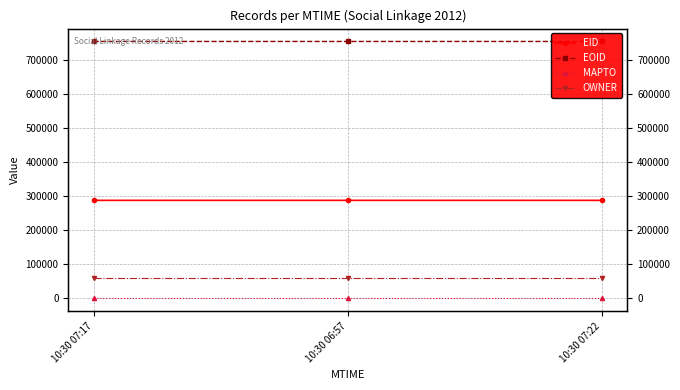

Reading right to left, what are all the values shown in this chart?

EID: 287501	287490	287500
EOID: 753128	753093	753125
MAPTO: 0	0	0
OWNER: 60027	60027	60027